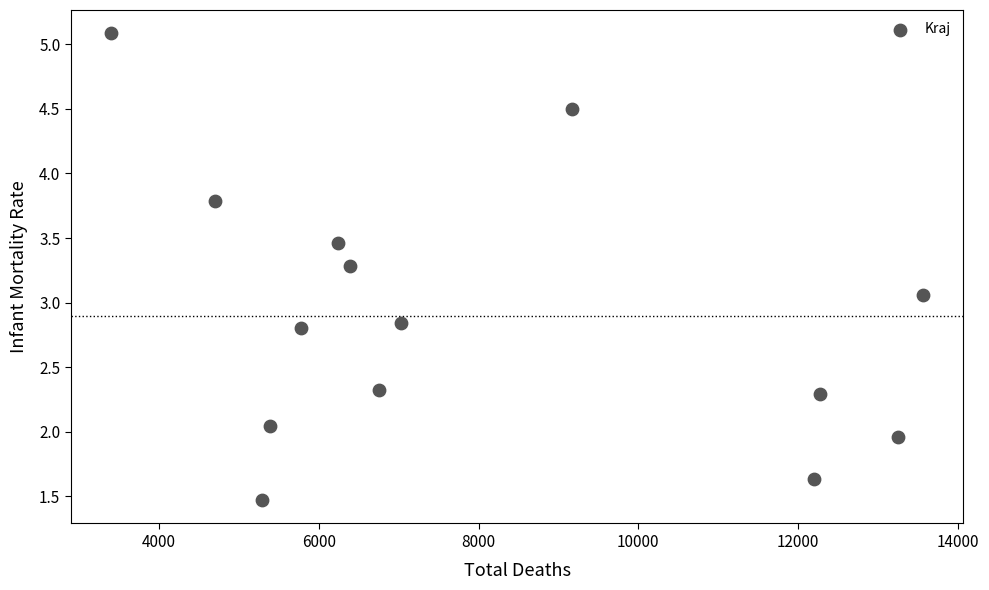

What is the range of X values (max minus min)?

10154.0